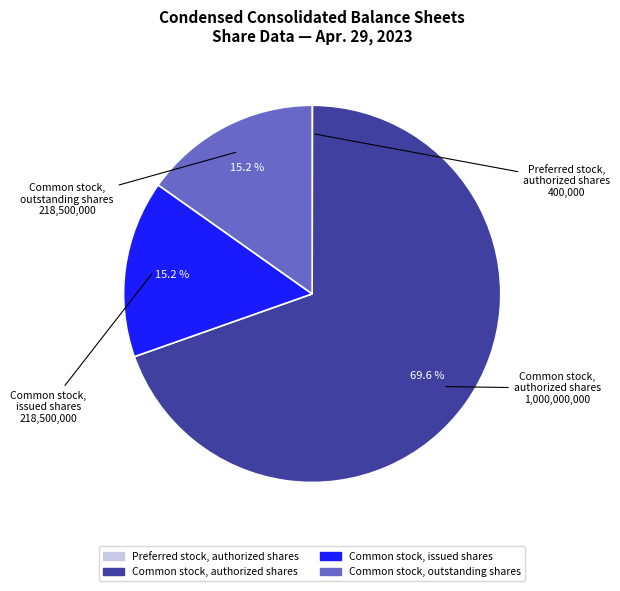

Is there a majority slice in this chart?

Yes